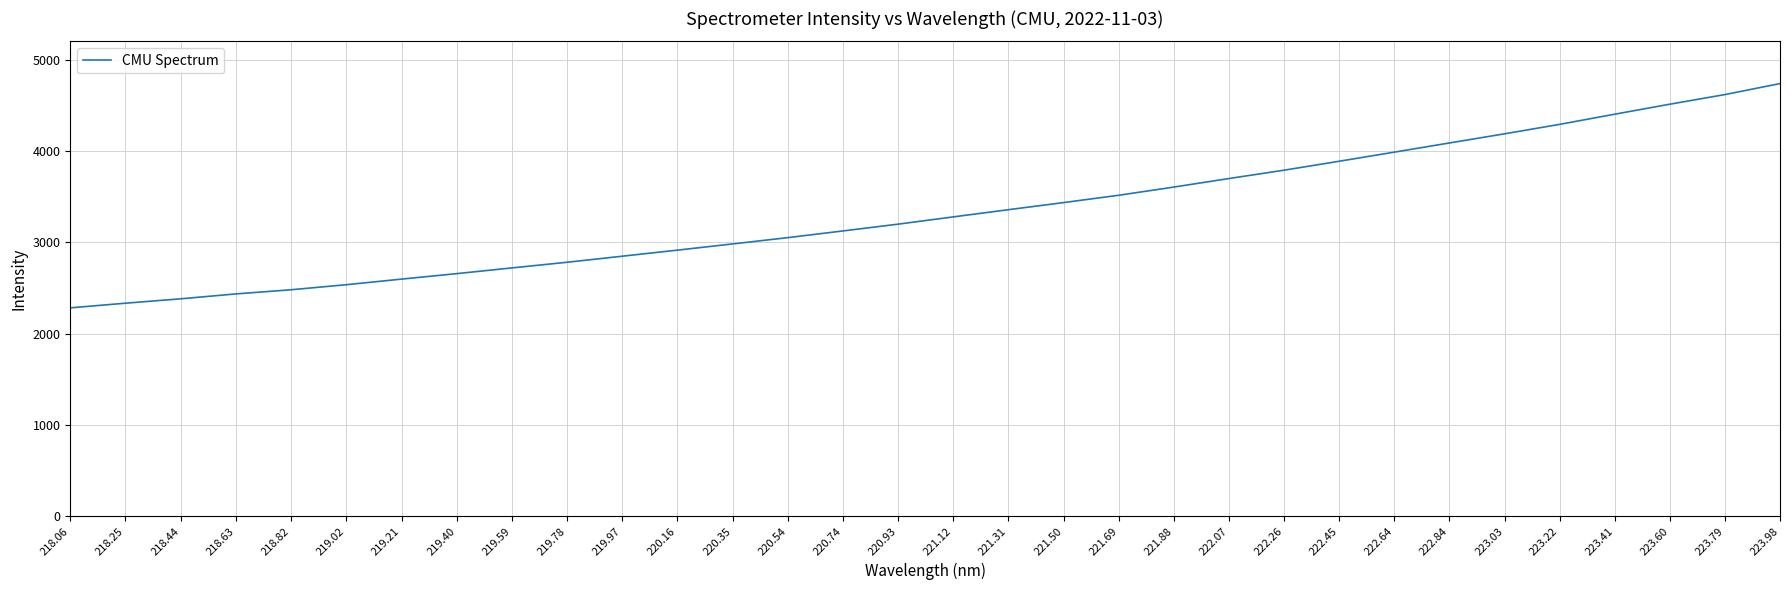

The chart shows a value of 4737.6 at 223.98. True or false?

True